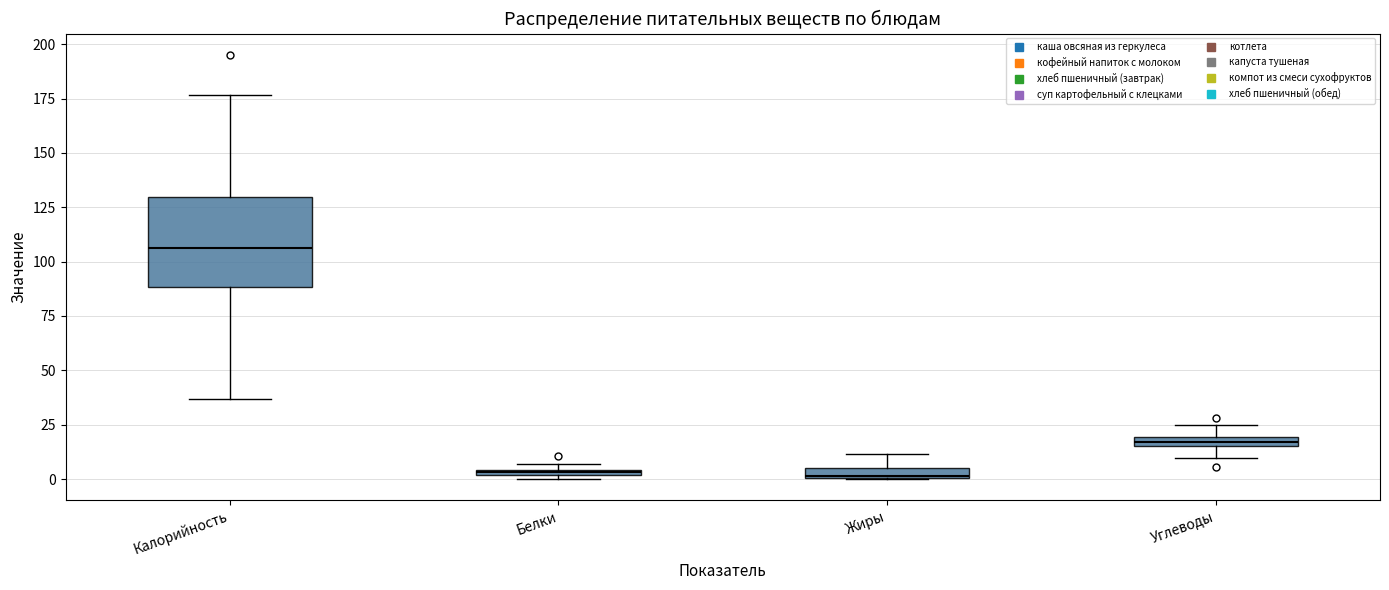

Where is the upper edge of the box for Белки on the y-axis? The values are not printed on the chart, so give them approximately, as read against the axis.

5